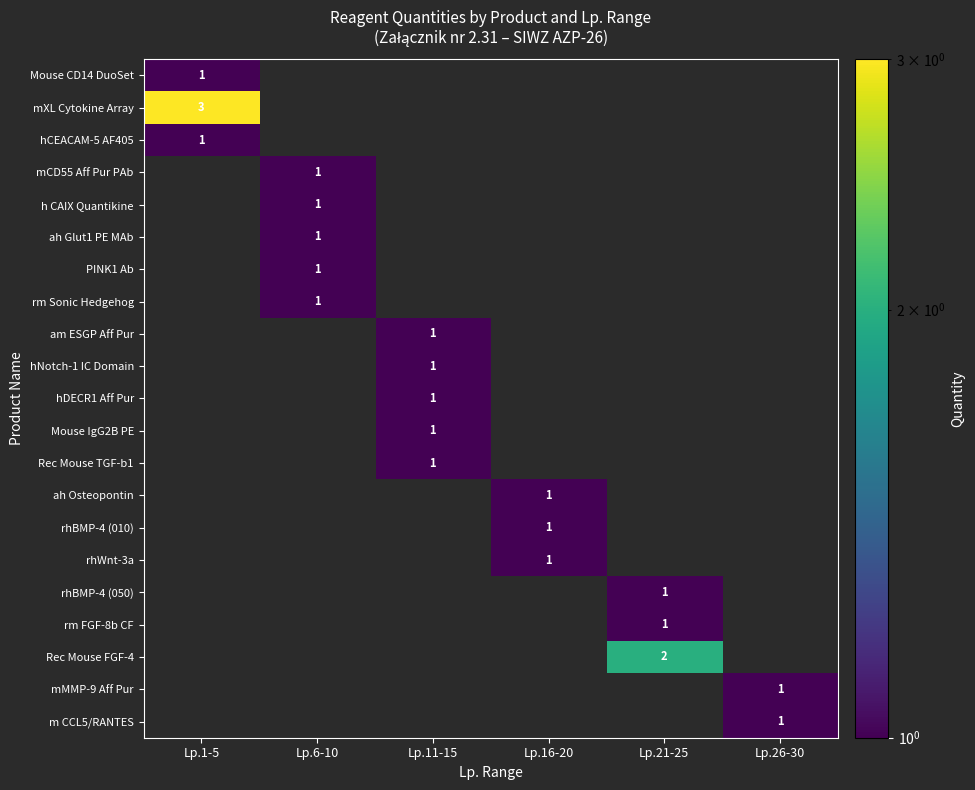

True or false: mMMP-9 Aff Pur has a value of 1 at Lp.26-30.

True